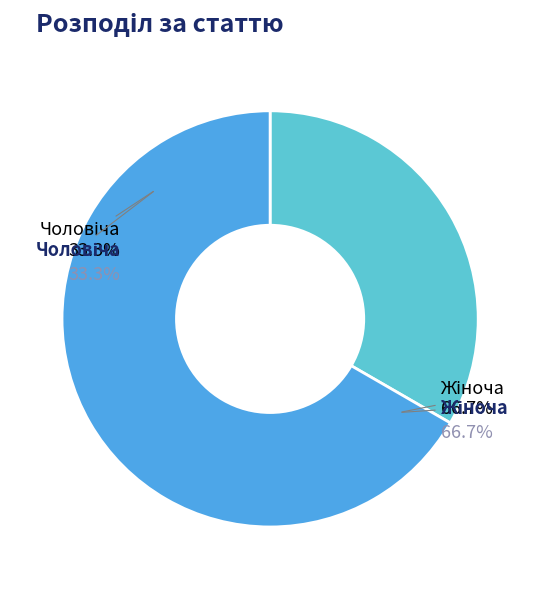

Rank the categories by value from lowest to highest.

Чоловіча, Жіноча